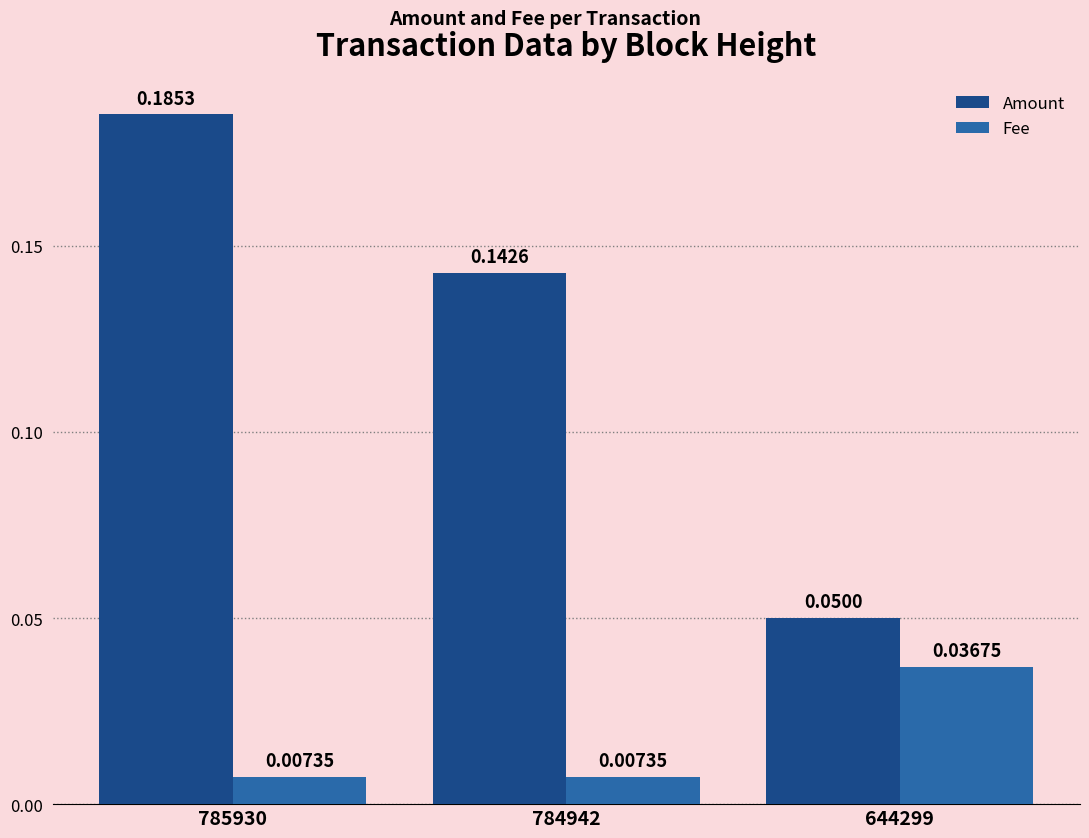

List the labels in order of Amount value, largest first.

785930, 784942, 644299